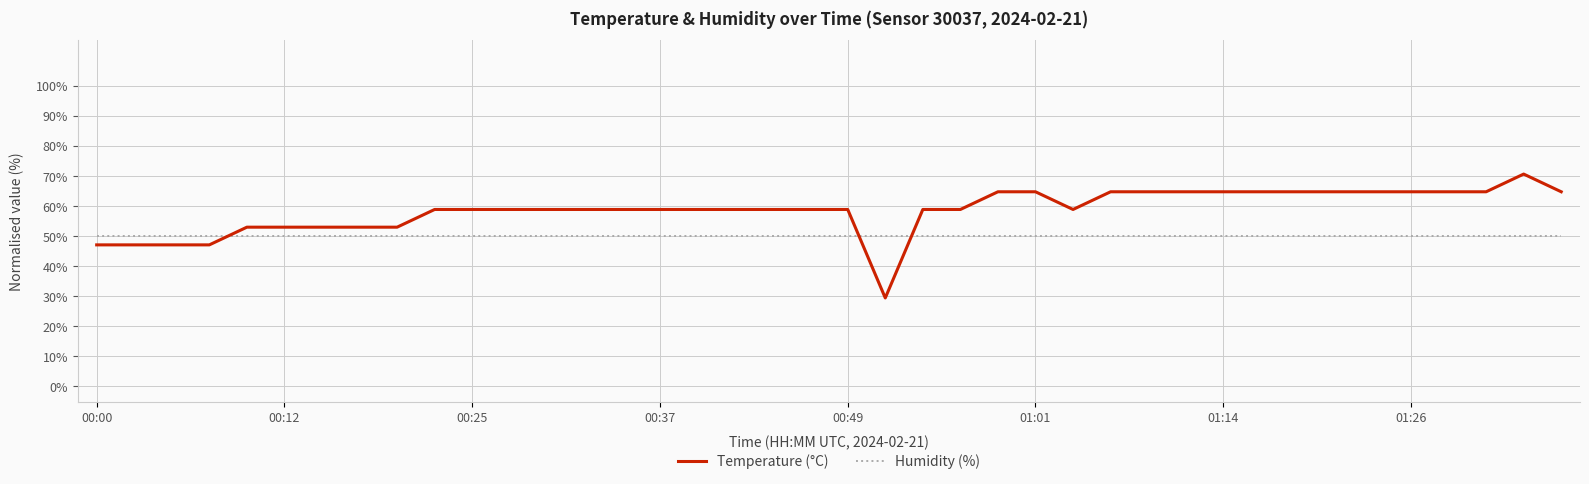

Which series has the largest range (max minus min)?

Temperature (°C)